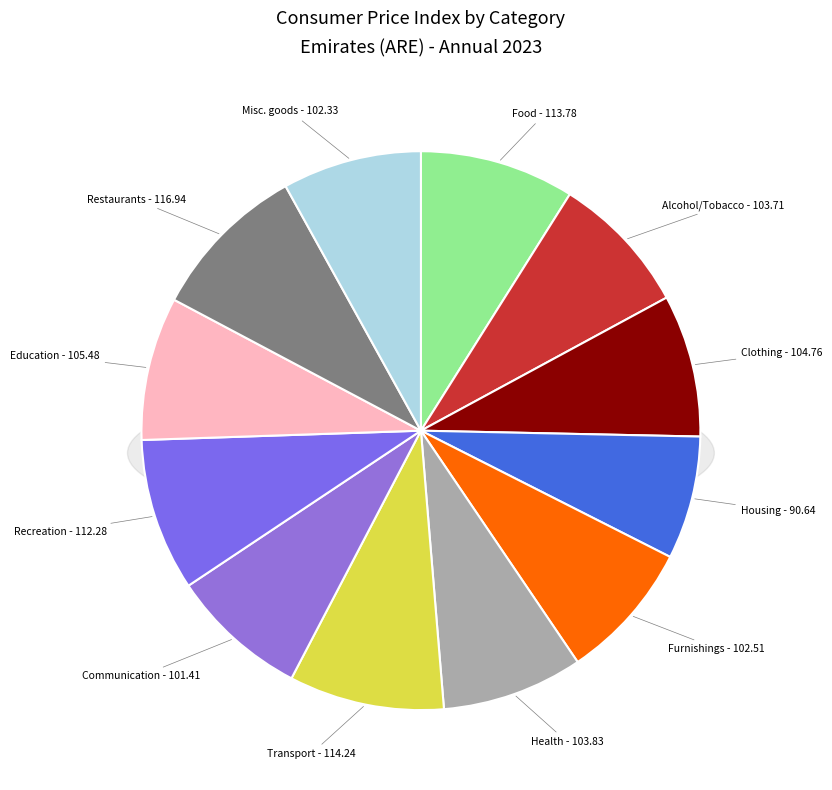

Which has a higher value, Miscellaneous goods and services or Furnishings, household equipment?

Furnishings, household equipment